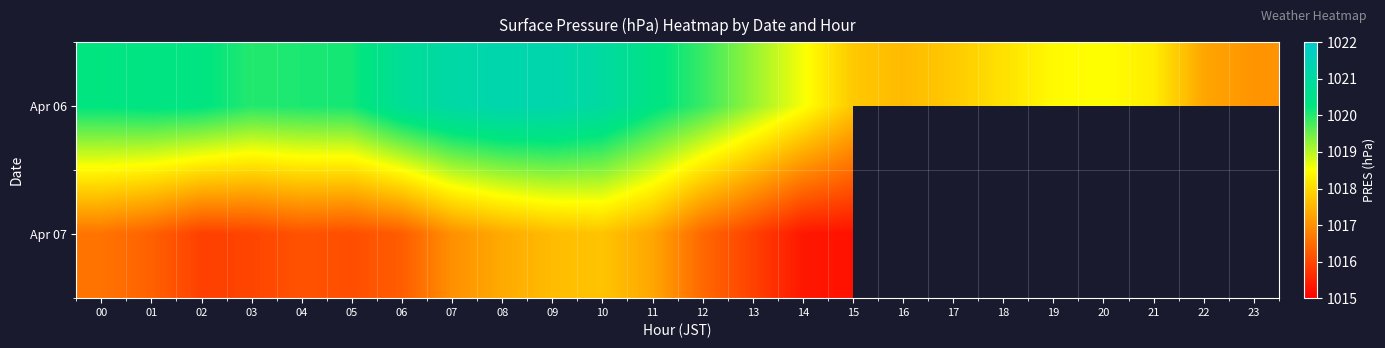

What is the maximum value for Apr 06?

1021.3